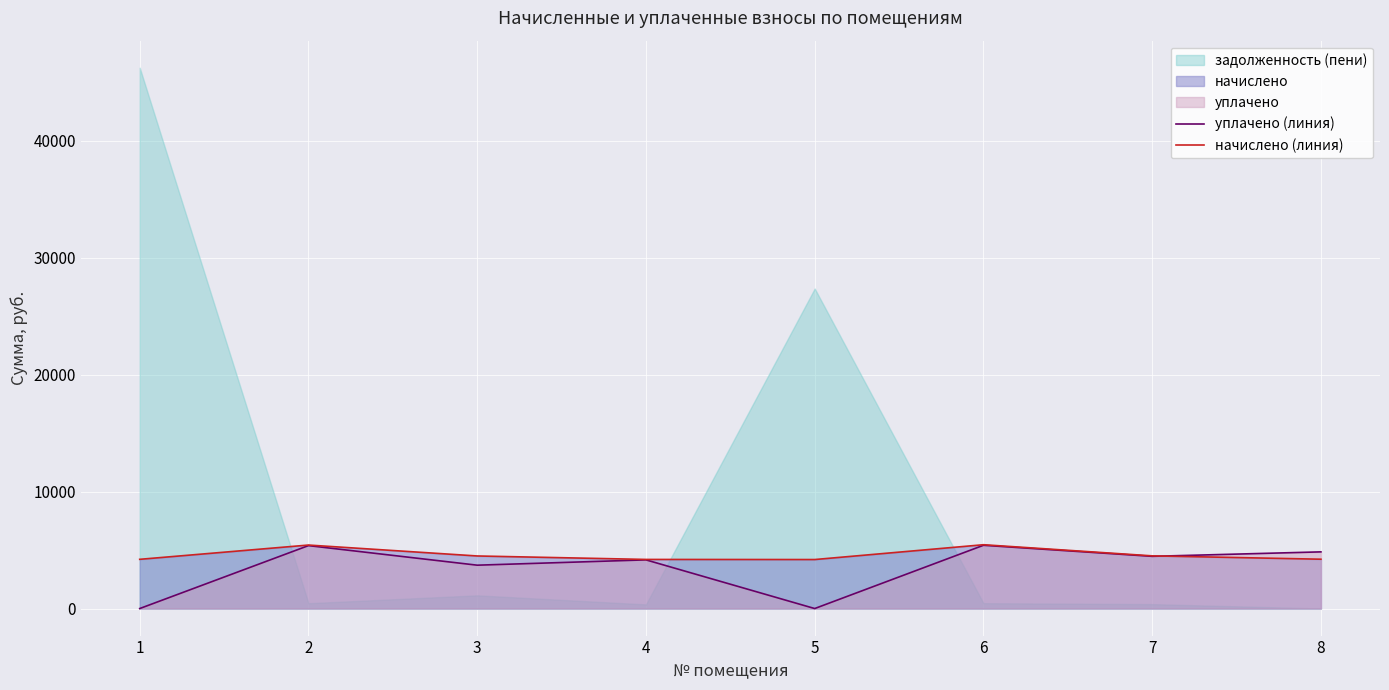

In начислено (линия), how many points are lower than both neighbors (excluding endpoints)?

1